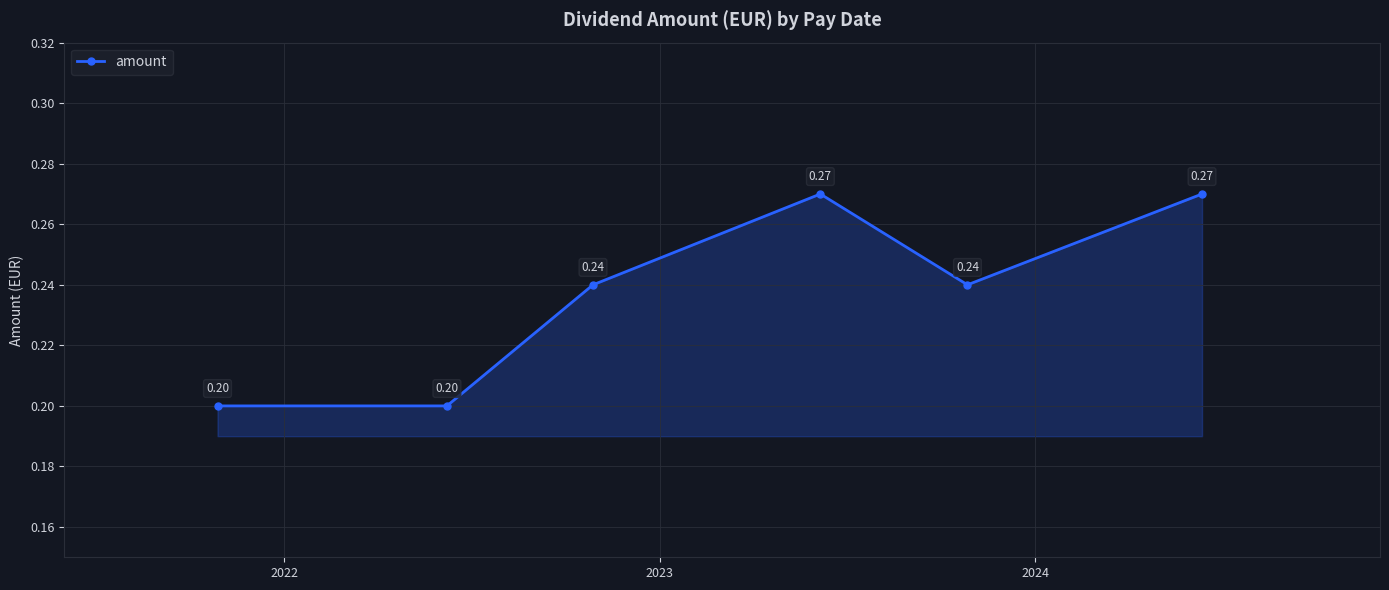

True or false: the data has more than 2 interior local peaks.

False